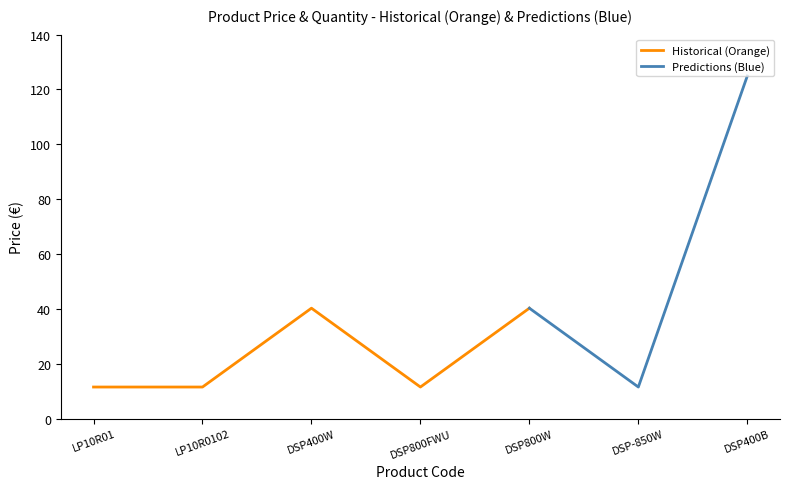

How many data points does each series have?

7